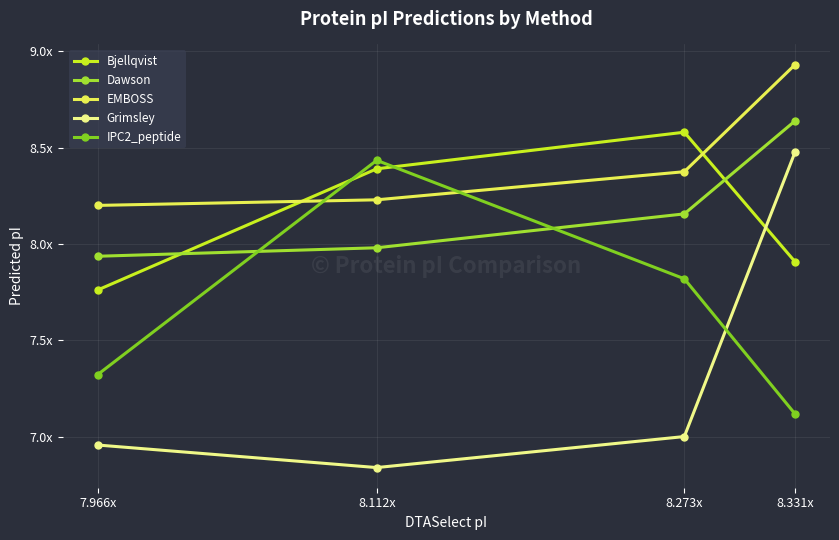

Does the chart have visible grid lines?

Yes